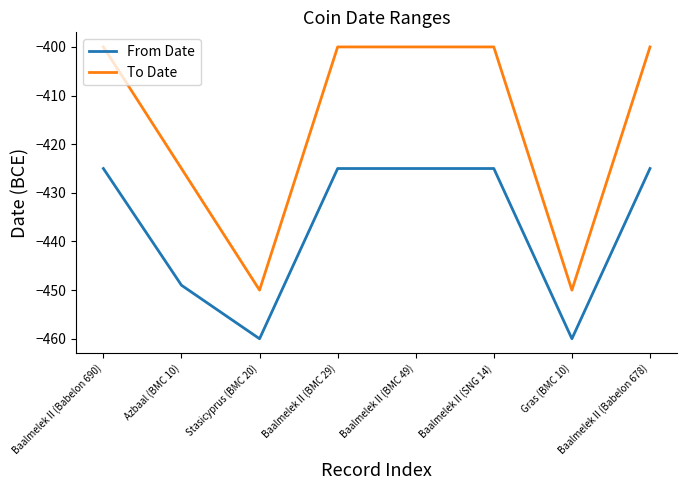

Reading right to left, extract all data points from this chart.

From Date: -425	-460	-425	-425	-425	-460	-449	-425
To Date: -400	-450	-400	-400	-400	-450	-425	-400